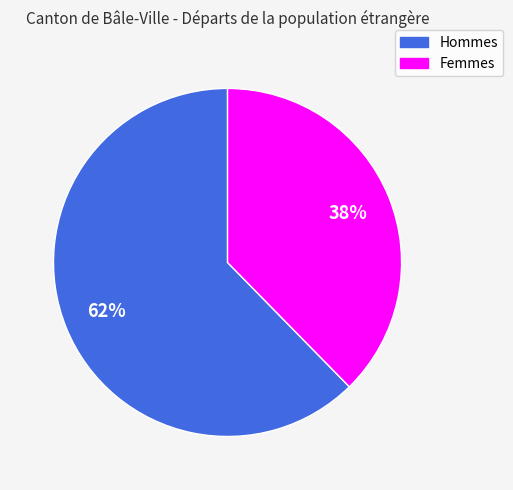

To the nearest percent, what is the combined percentage of Femmes and Hommes?

100%